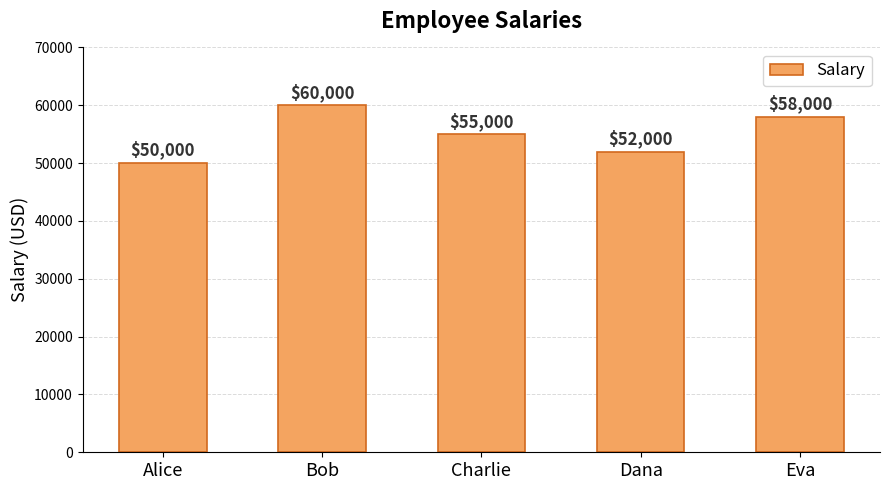

Between Bob and Charlie, which is larger?

Bob